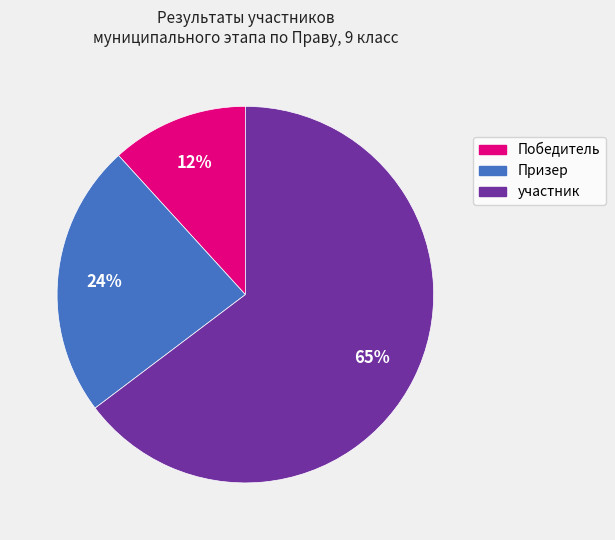

To the nearest percent, what is the difference between the участник and Призер slice percentages?

41%